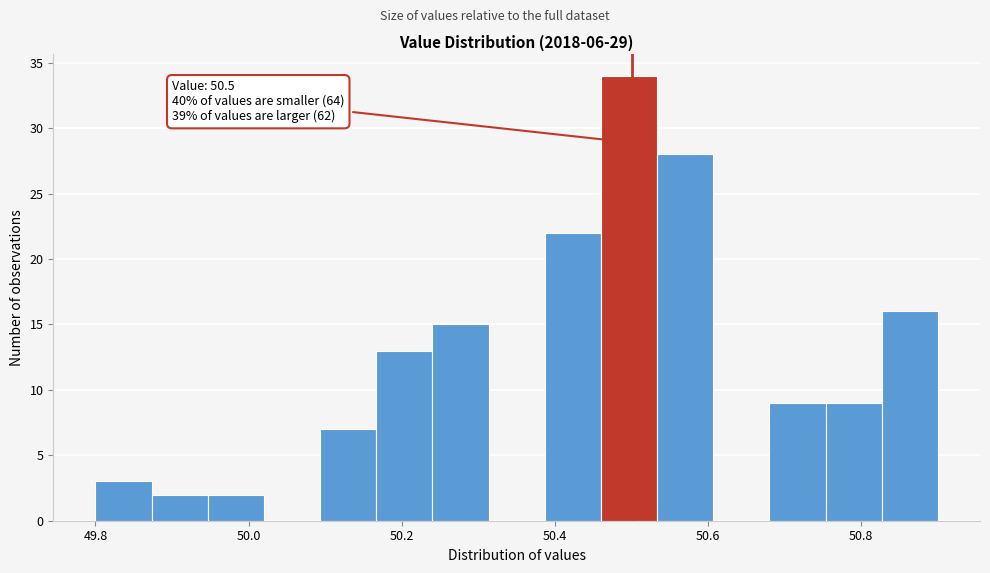

Around what value on the x-axis is the tallest bar? Give the approximate position of its centre, as read against the axis.

50.50